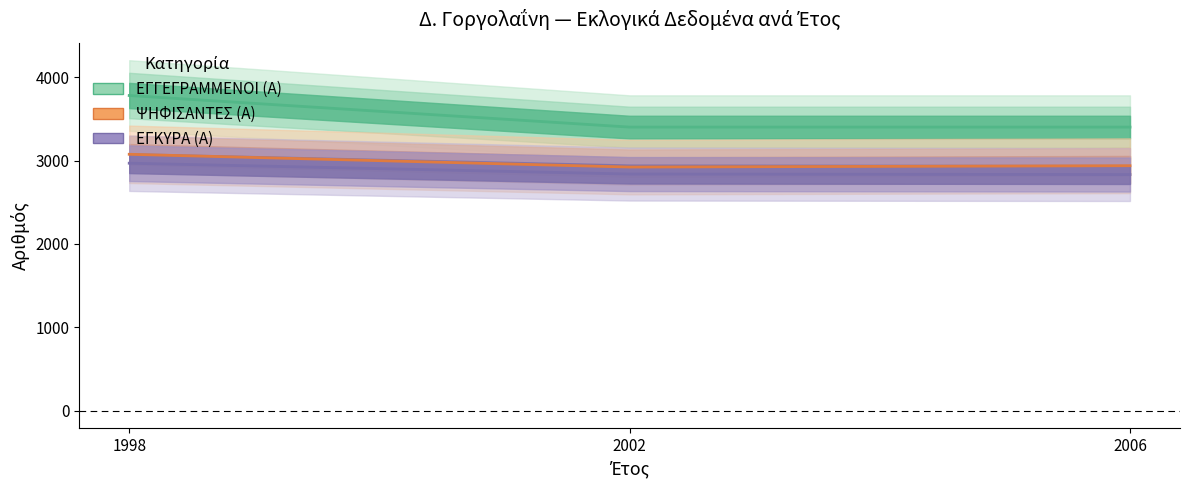

Rank the series at 1998 from highest to lowest value.

ΕΓΓΕΓΡΑΜΜΕΝΟΙ (Α), ΨΗΦΙΣΑΝΤΕΣ (Α), ΕΓΚΥΡΑ (Α)